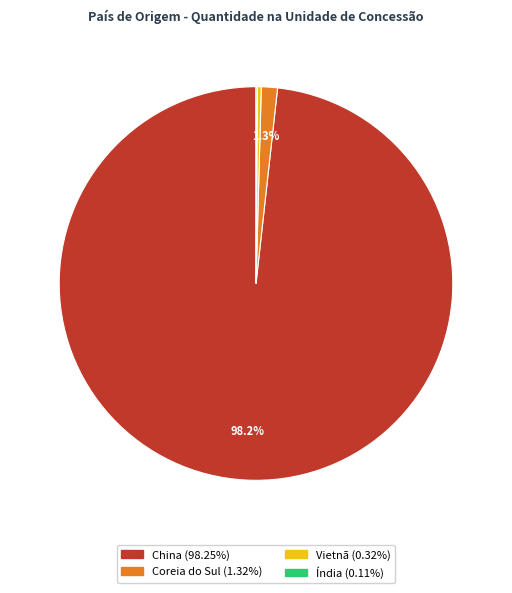

True or false: China accounts for 98% of the total.

True